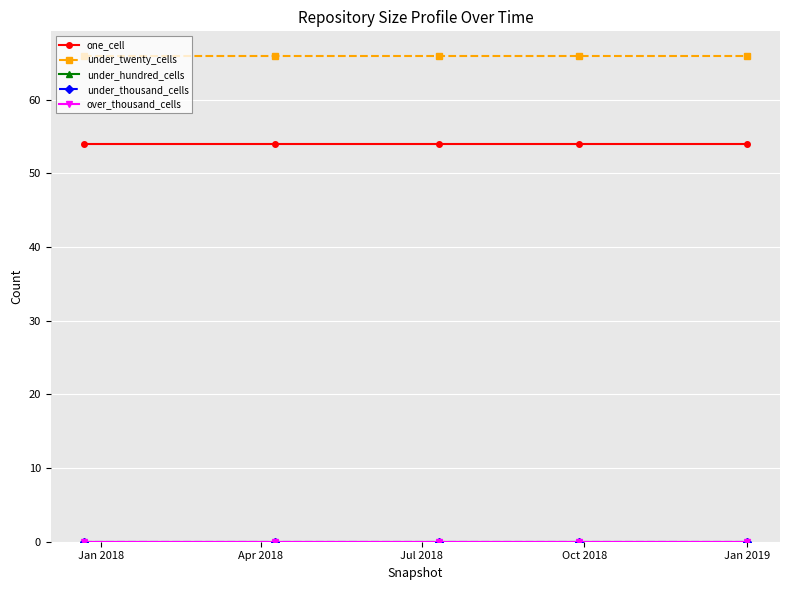

What is the label of the 1st point from the right?

Jan 2019